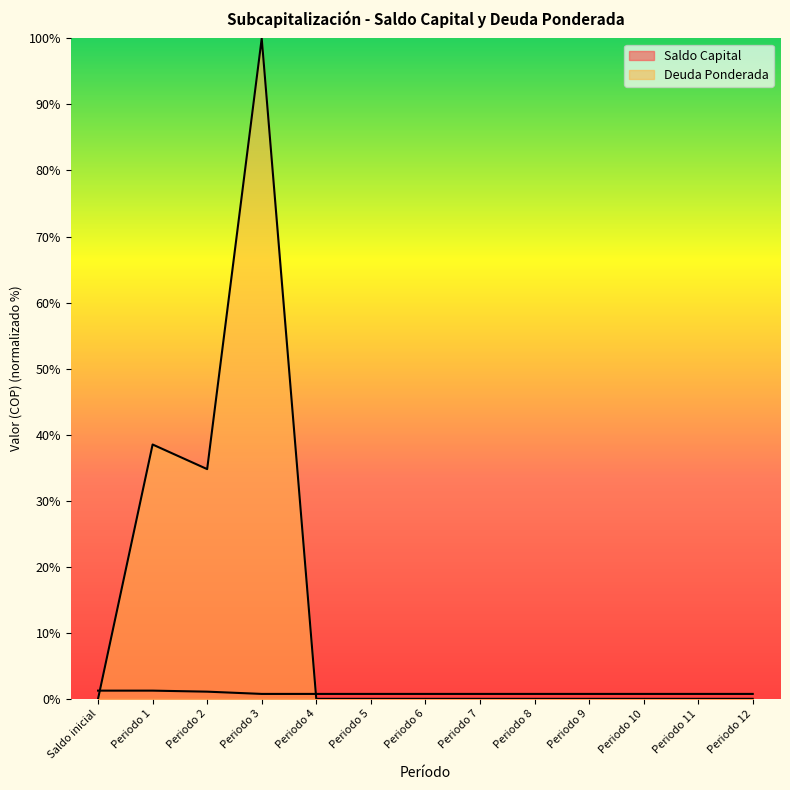

How many lines are shown in the chart?

2